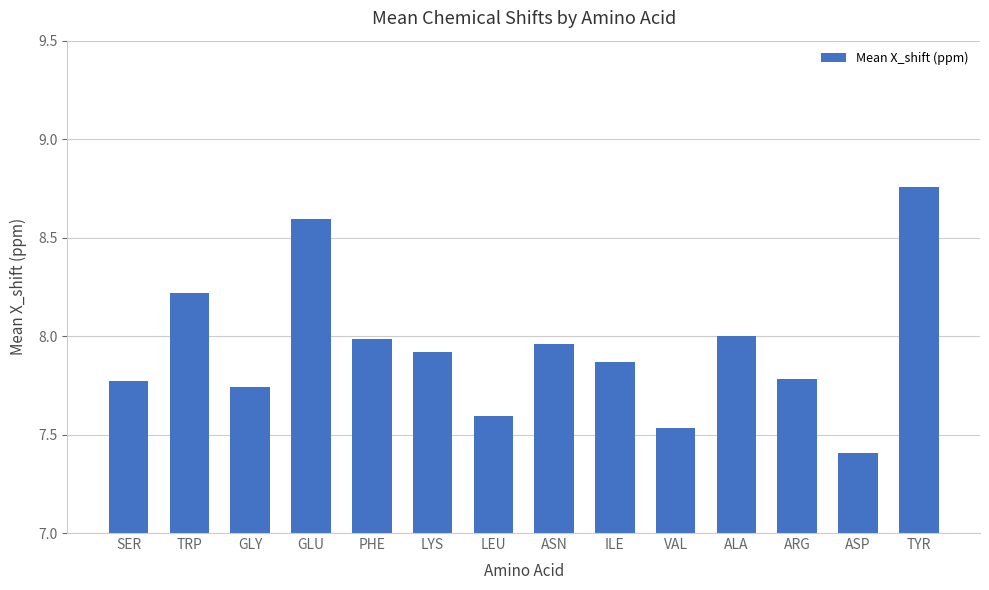

What is the change in value from SER to PHE?

+0.2